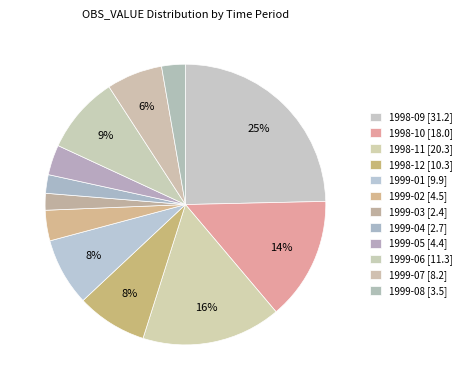

Do 1998-12 and 1999-05 together represent more than half of the pie?

No